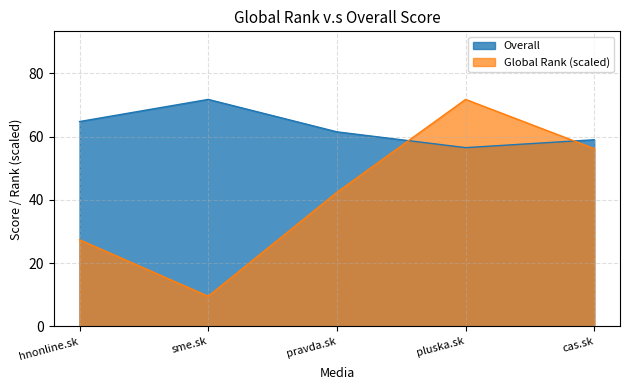

Which category has the lowest value across all series?

sme.sk